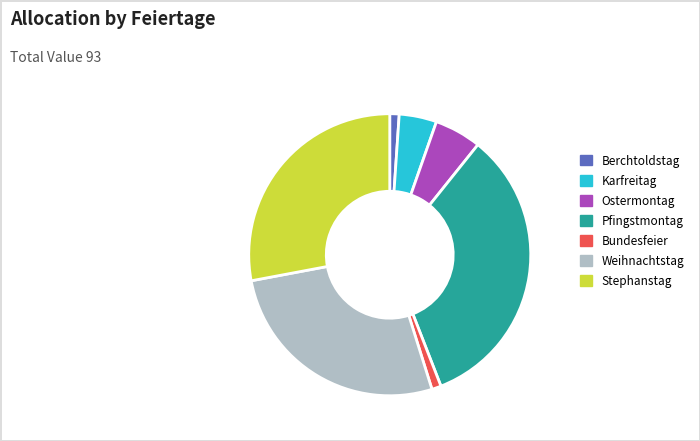

True or false: Bundesfeier accounts for 11% of the total.

False